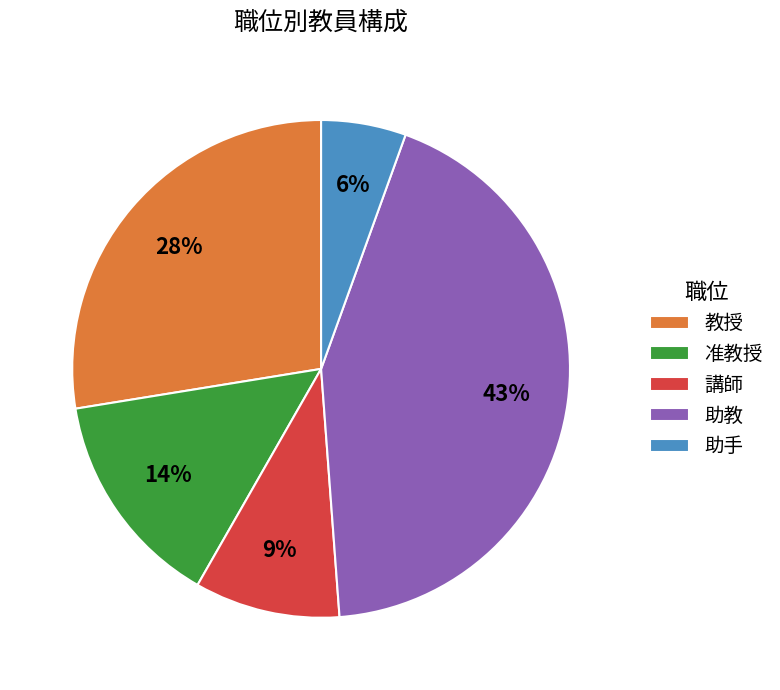

To the nearest percent, what percentage of the pie is 准教授?

14%